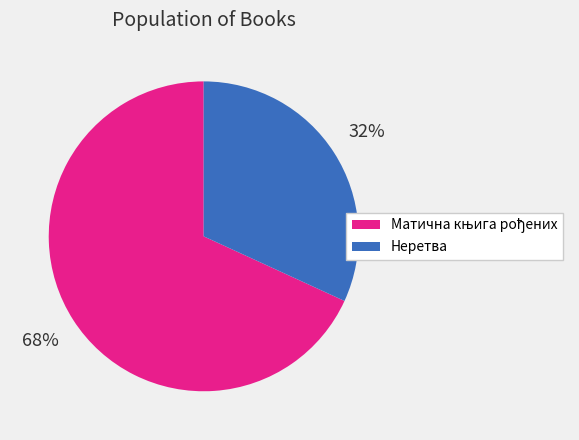

How many segments does this pie chart have?

2